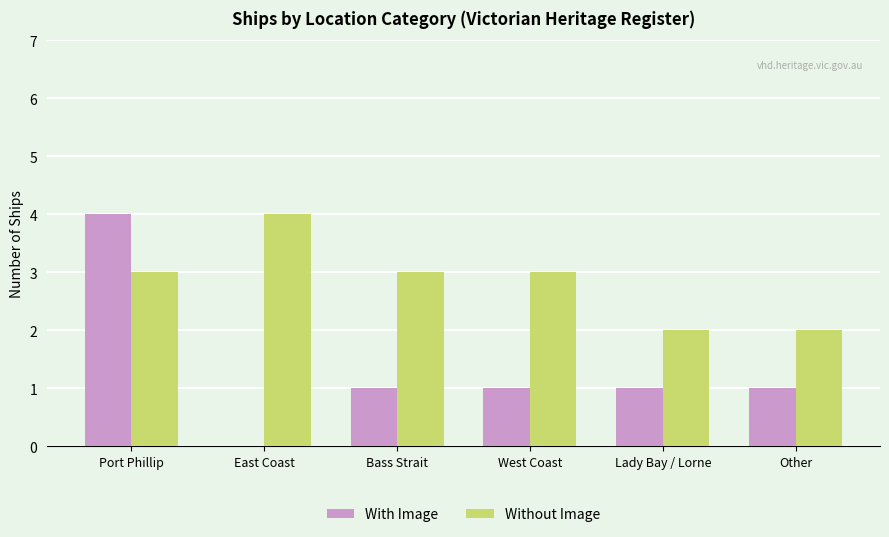

At which category is the sum across all series the highest?

Port Phillip